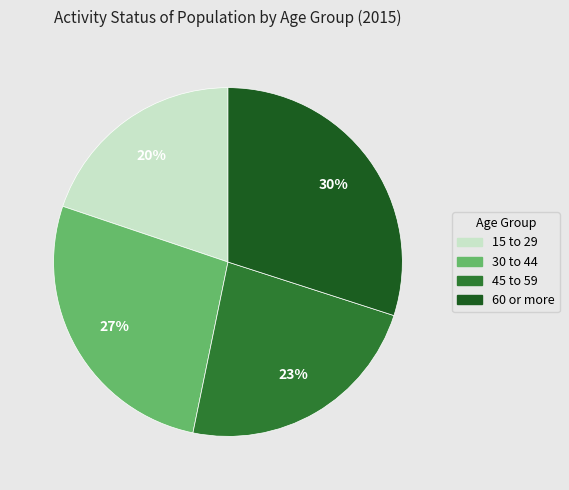

To the nearest percent, what is the combined percentage of 30 to 44 and 60 or more?

57%